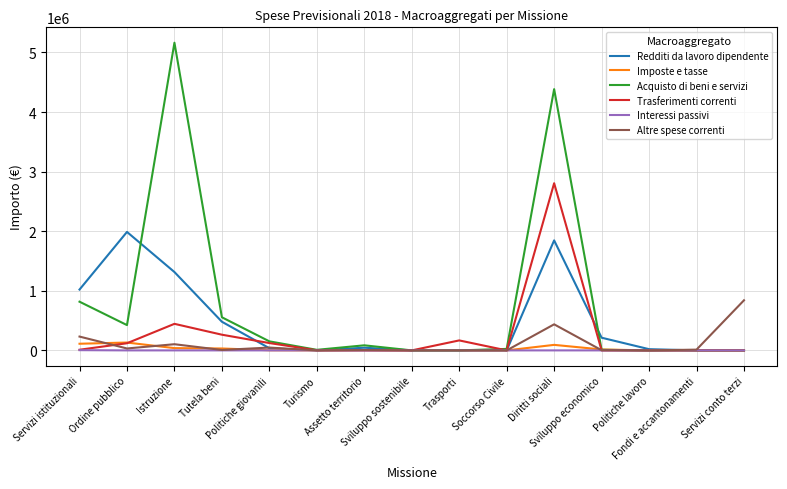

What position from the right is Assetto territorio?

9